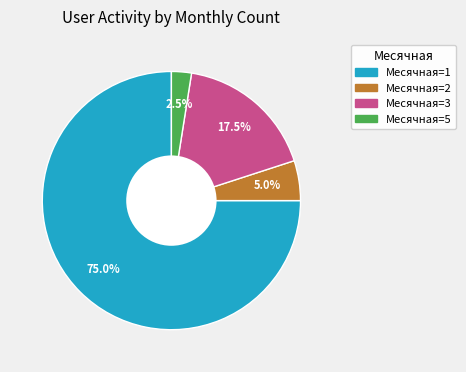

How many segments does this pie chart have?

4